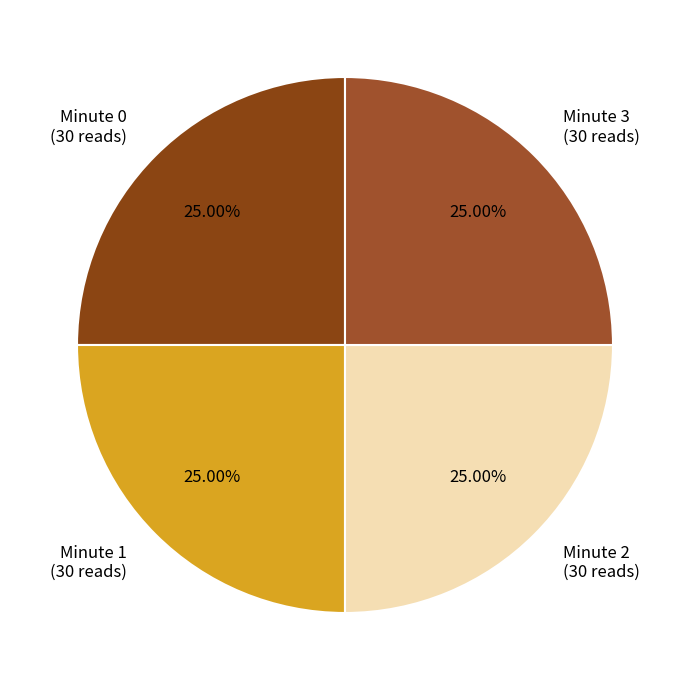

Count the number of slices in the pie.

4